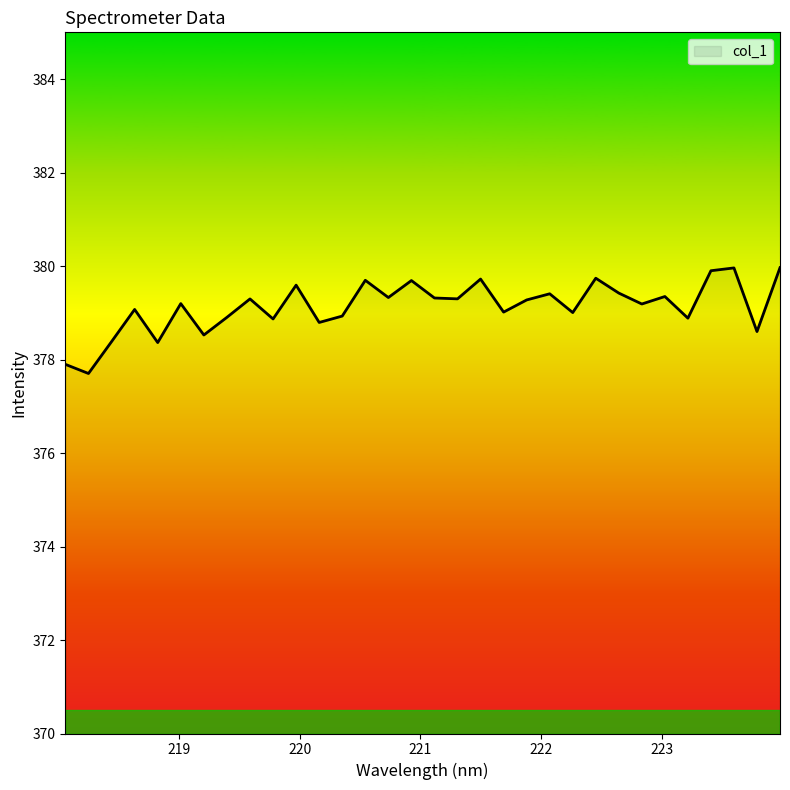

What is the difference between the maximum and minimum values?

2.3